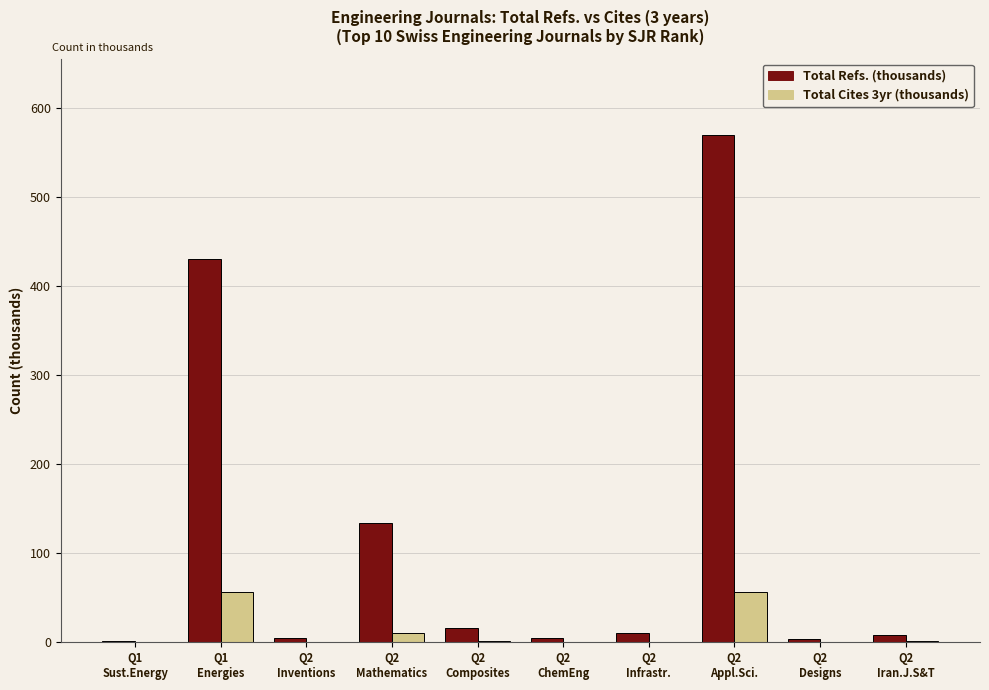

What is the sum of all Total Refs. (thousands) values?

1182.9